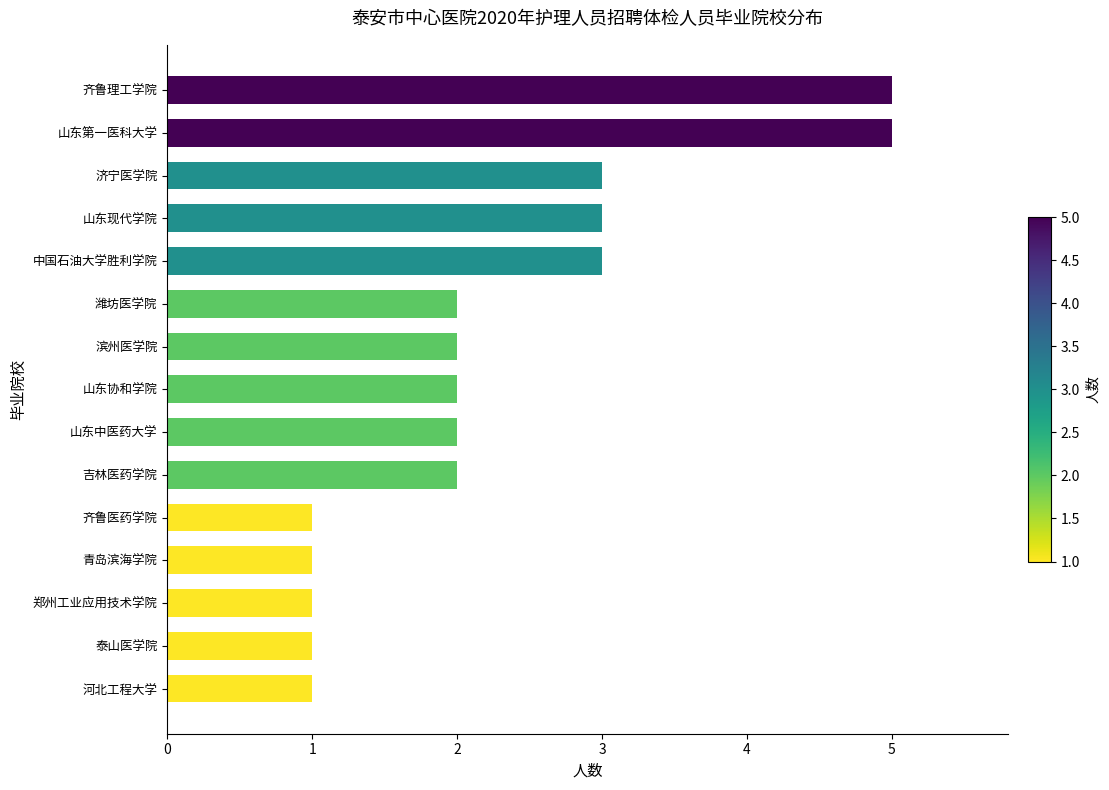

What is the difference between the second highest and second lowest values?

4